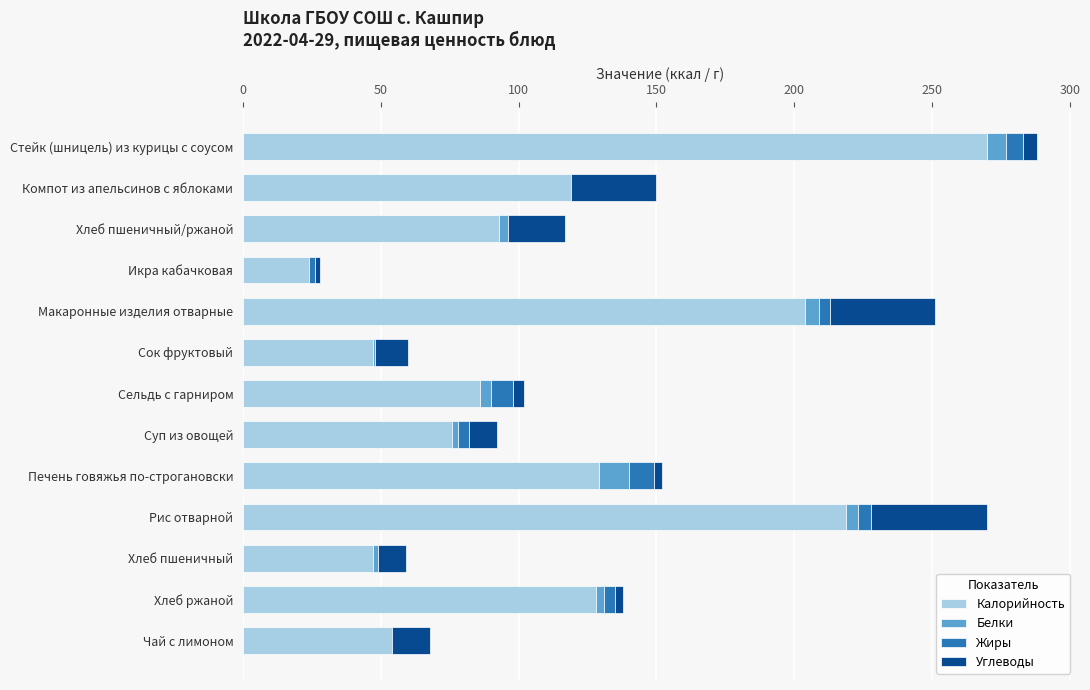

What is the sum of all Калорийность values?

1496